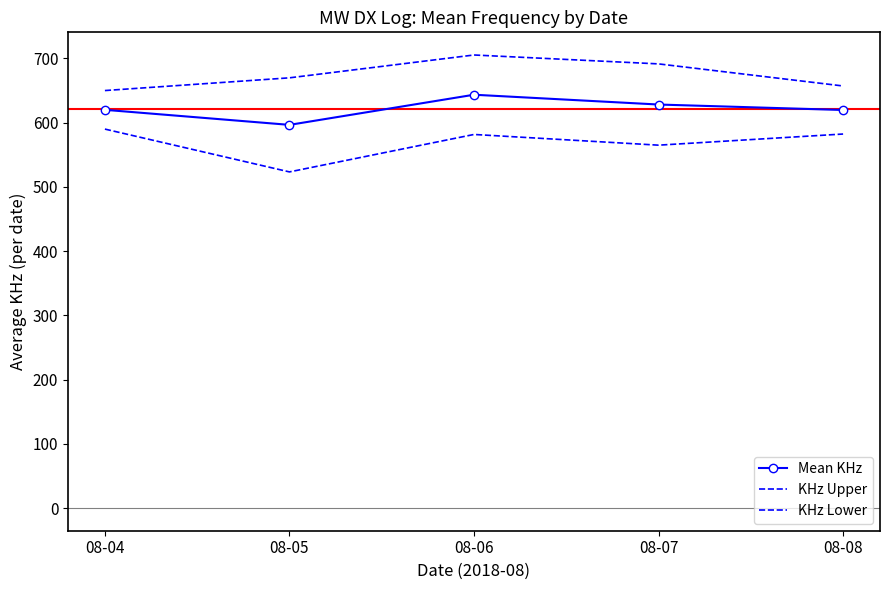

What is the approximate value of KHz Lower at 08-04?

590.0